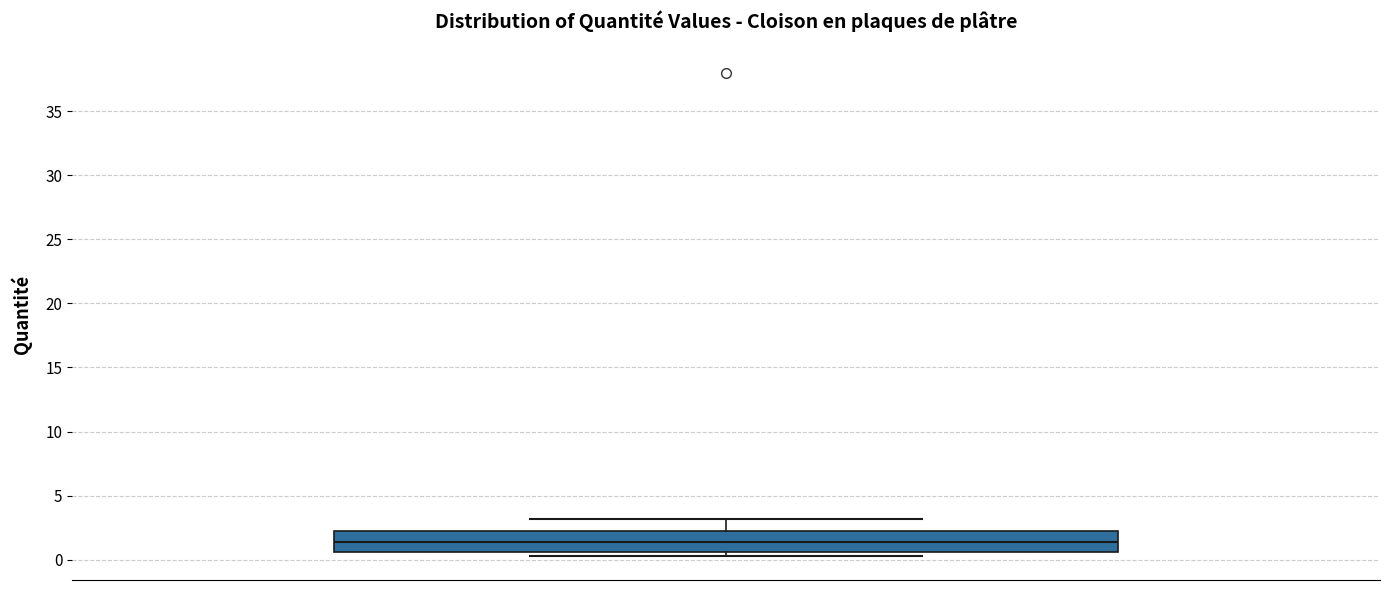

Read this box plot against the y-axis: the position of the median line, the range covered by the box, and the ends of both whiskers. The values are not printed on the chart, so give them approximately, as read against the axis.

median 1.5, box 0.5 to 2.5, whiskers 0.5 (just below the box's lower edge) to 3.0